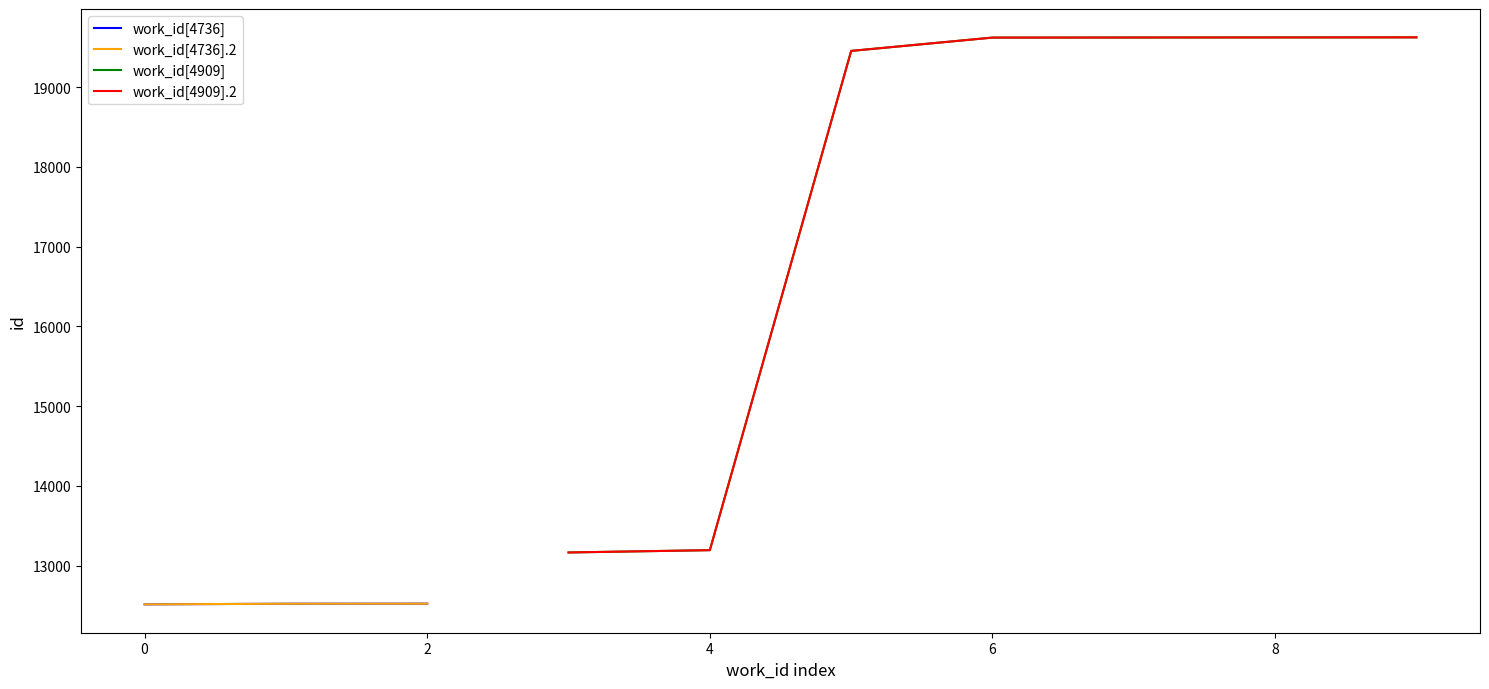

The value at 4736 is 12522. True or false?

True